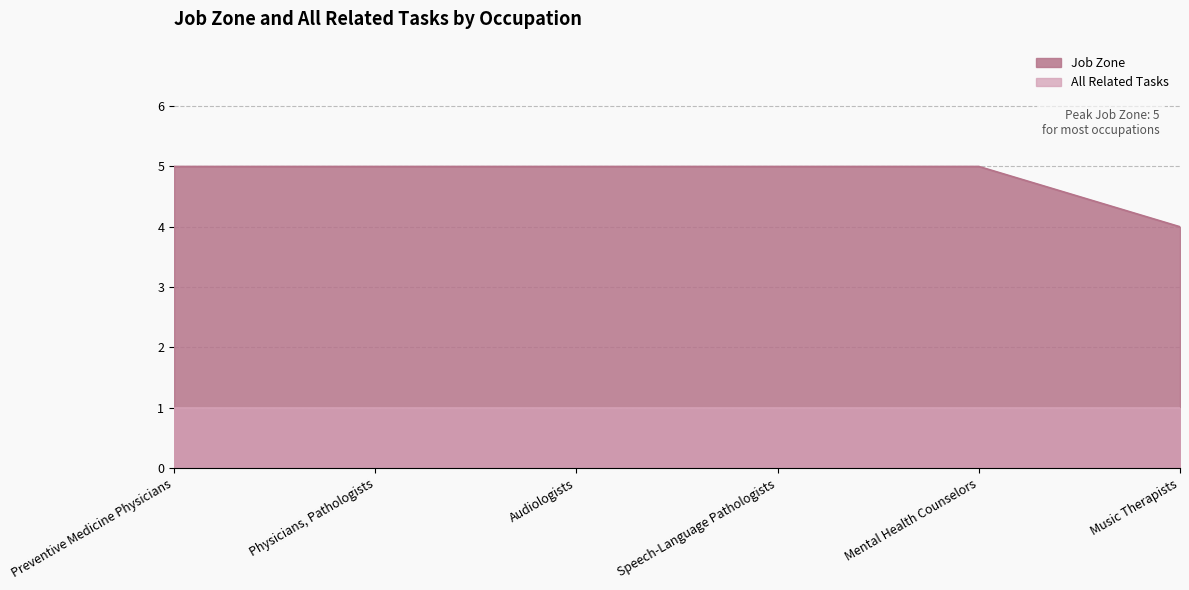

Rank the categories by value from lowest to highest.

Music Therapists, Preventive Medicine Physicians, Physicians, Pathologists, Audiologists, Speech-Language Pathologists, Mental Health Counselors